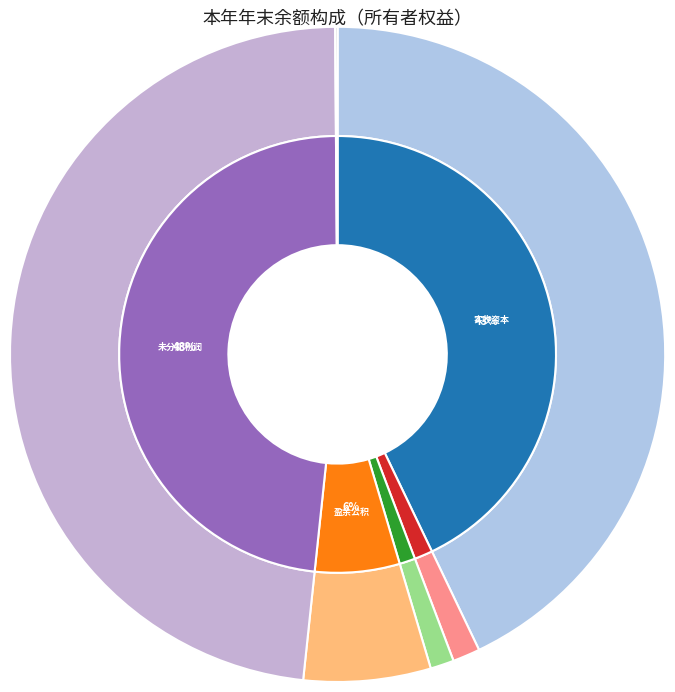

What is the change in value from 实收资本（或股本） to 盈余公积?

-504636031.1